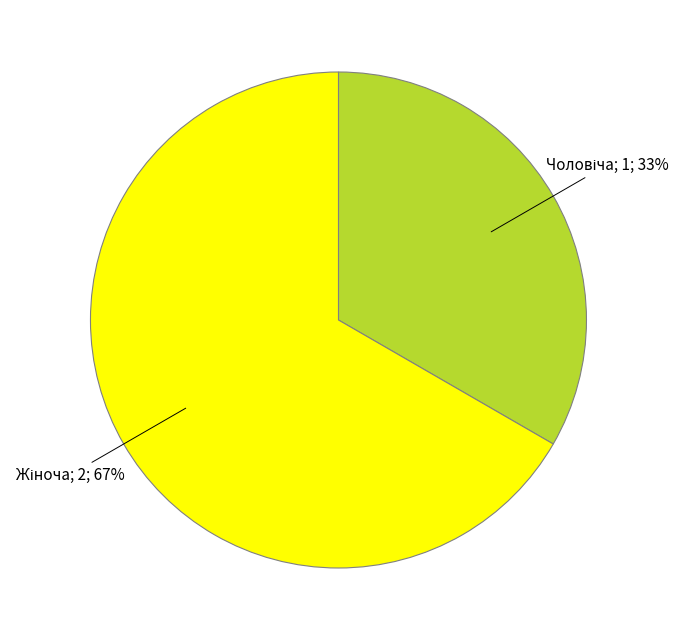

Is there a majority slice in this chart?

Yes